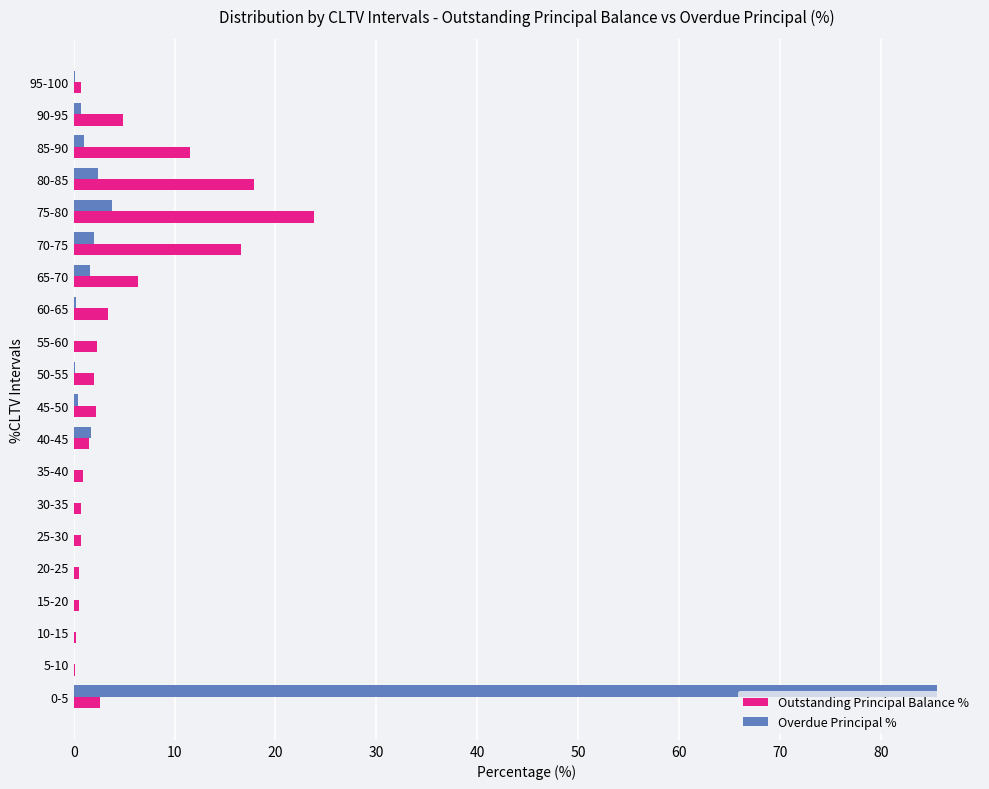

Is it true that Overdue Principal % equals 0.1 at 25-30?

True